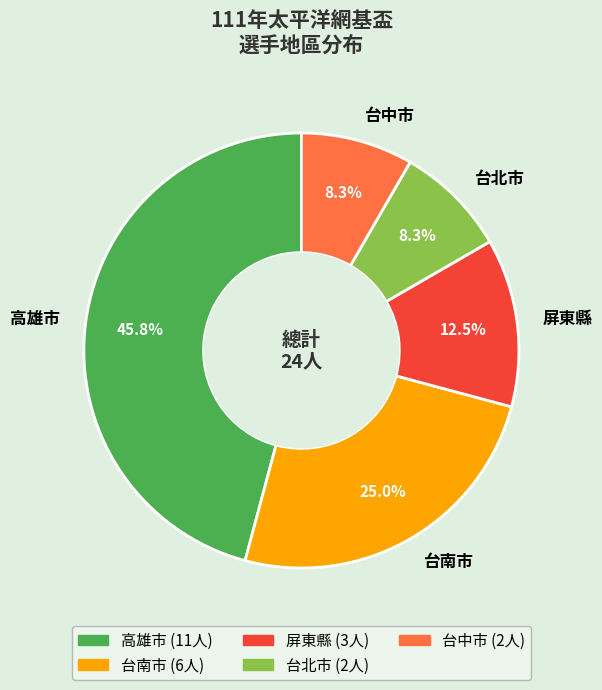

To the nearest percent, what is the difference between the 台南市 and 台中市 slice percentages?

17%